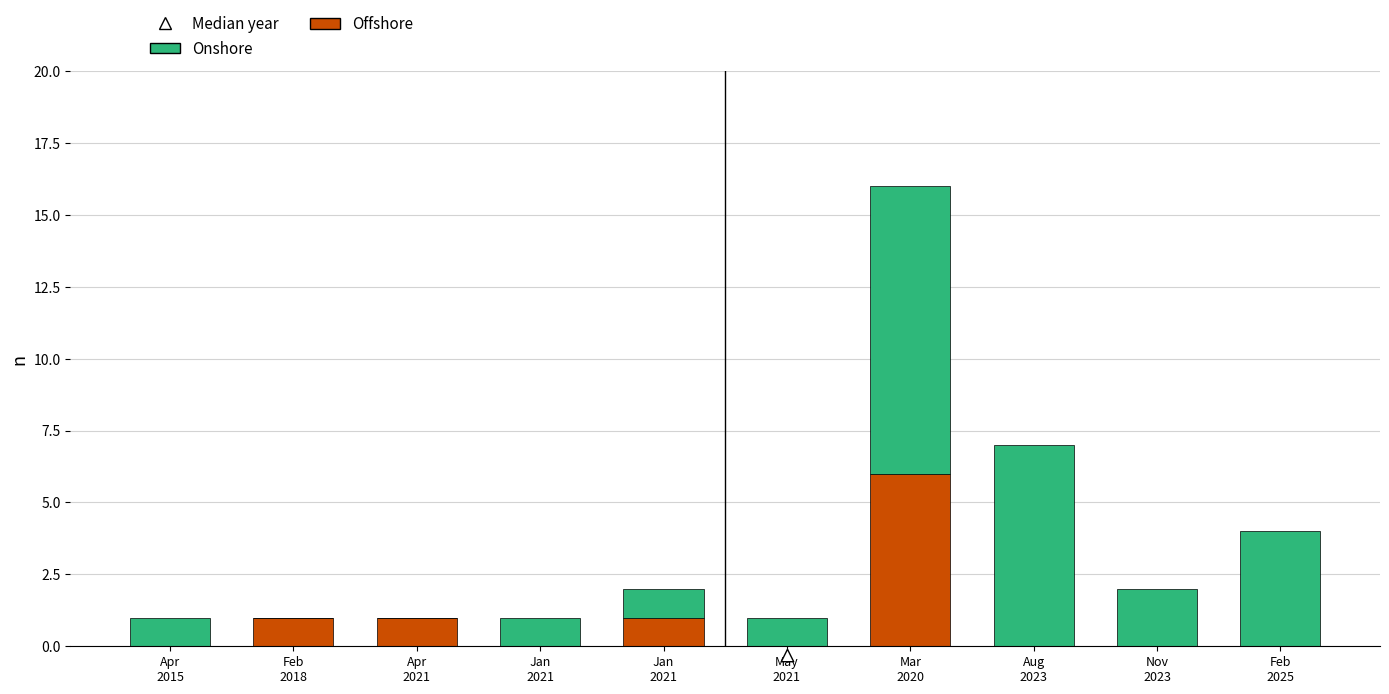

Which series has the largest total across all categories?

Onshore